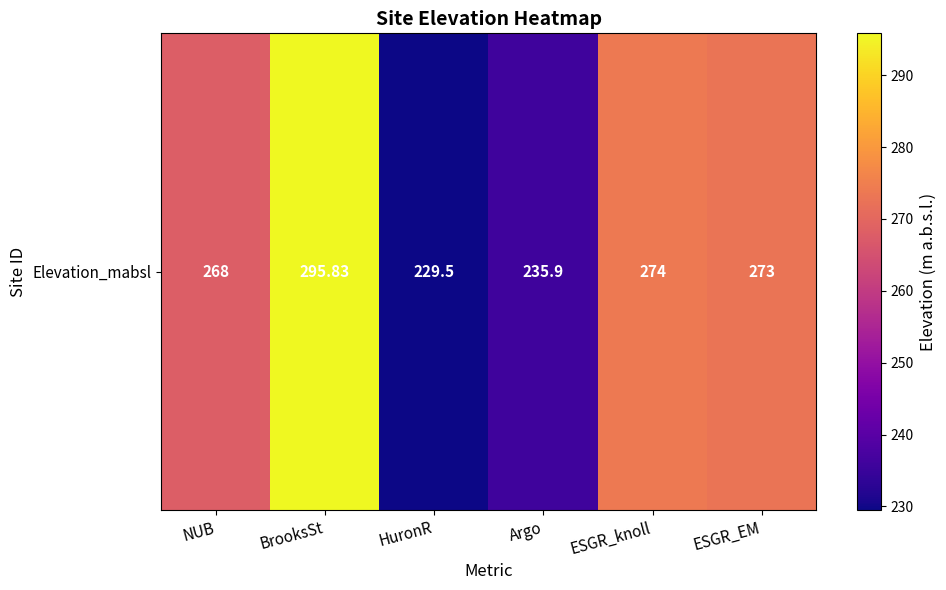

How many values are below 273?

3